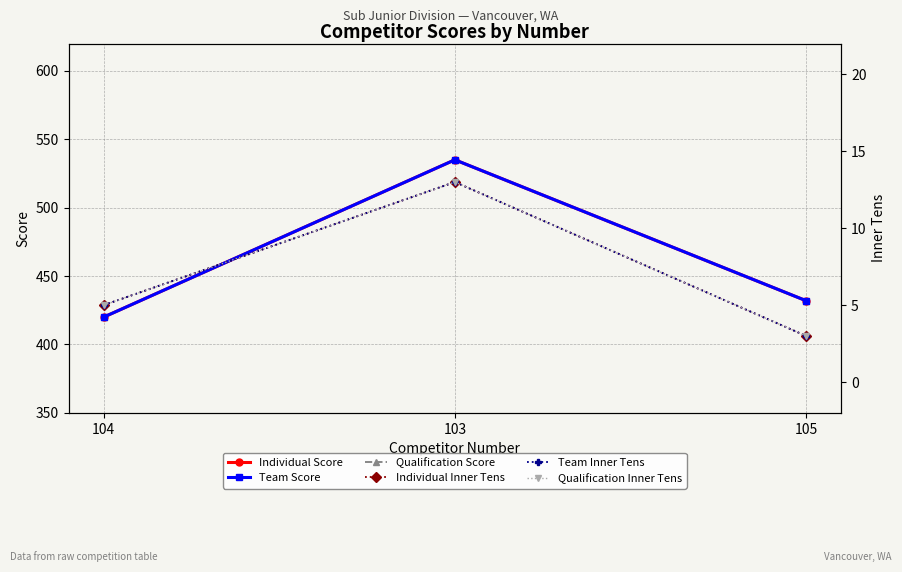

What is the value of the Individual Score point at the 2nd from the left?

535